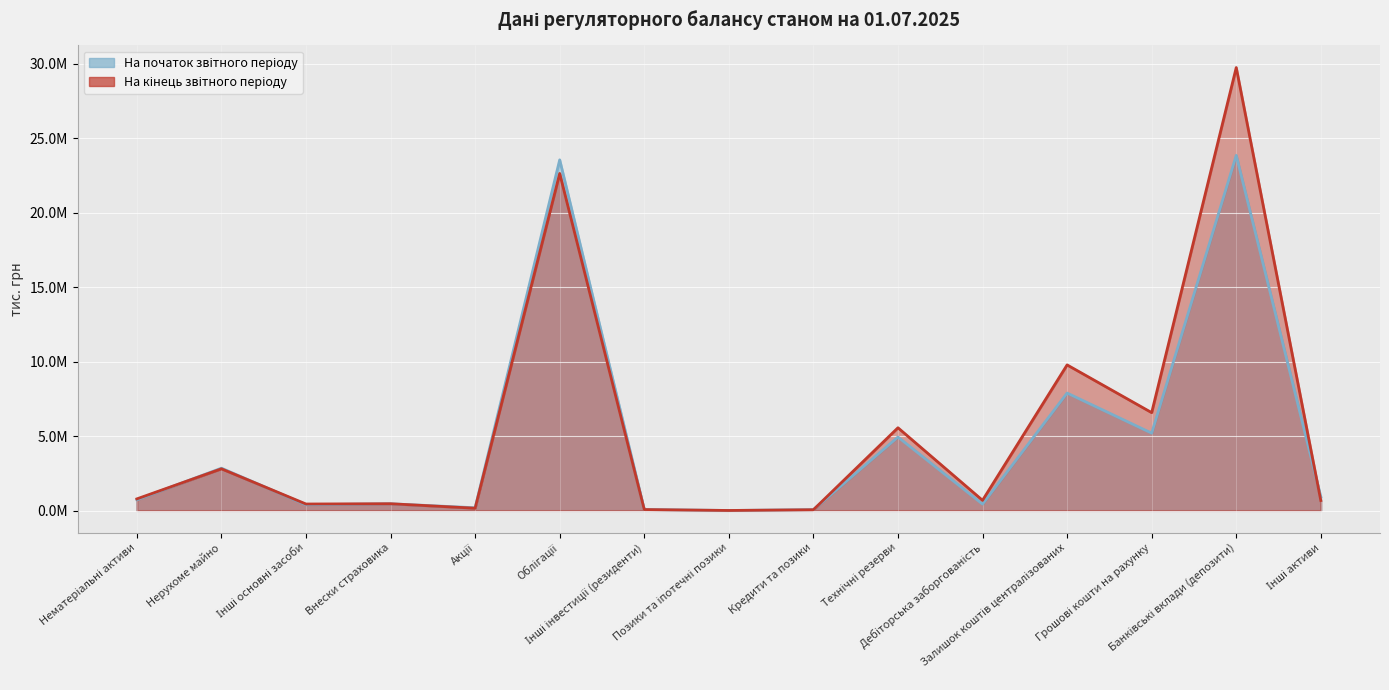

Which series changed the most between Позики та іпотечні позики and Залишок коштів централізованих?

На кінець звітного періоду